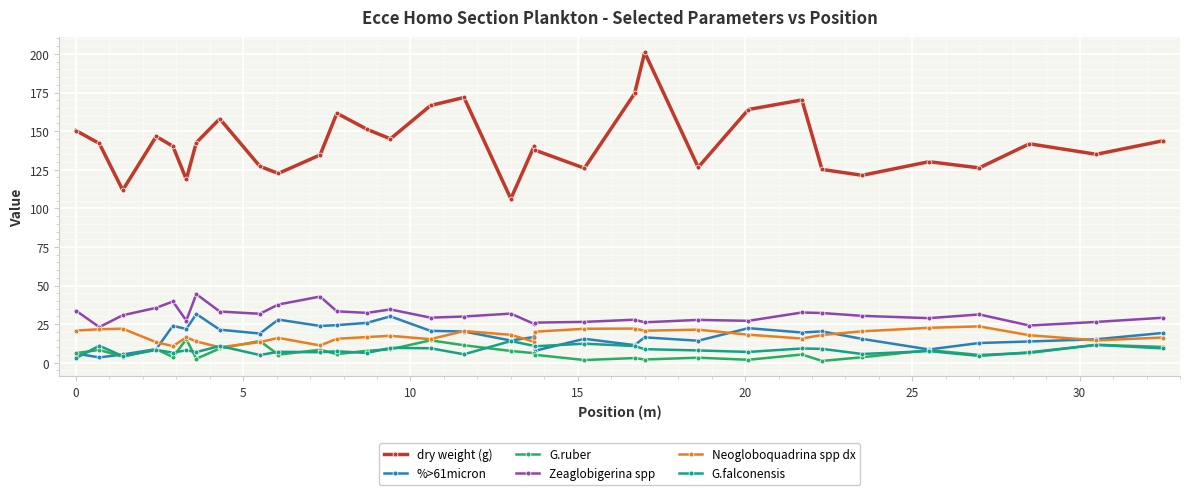

True or false: dry weight (g) and Zeaglobigerina spp intersect in this chart.

False